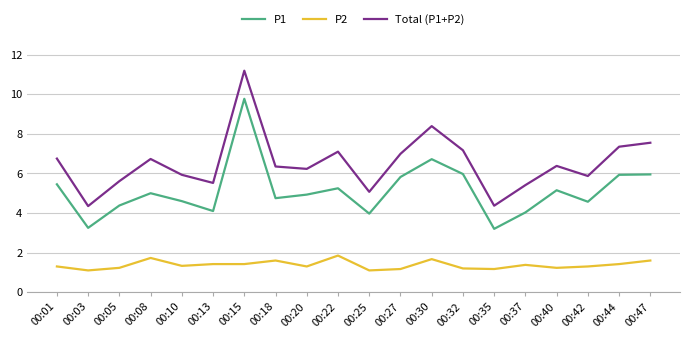

True or false: P2 and P1 cross at least once.

False